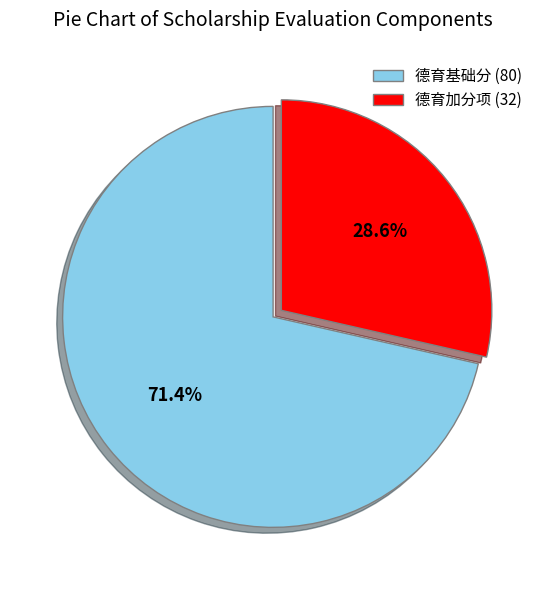

What percentage do 德育基础分 (80) and 德育加分项 (32) together represent?

100.0%